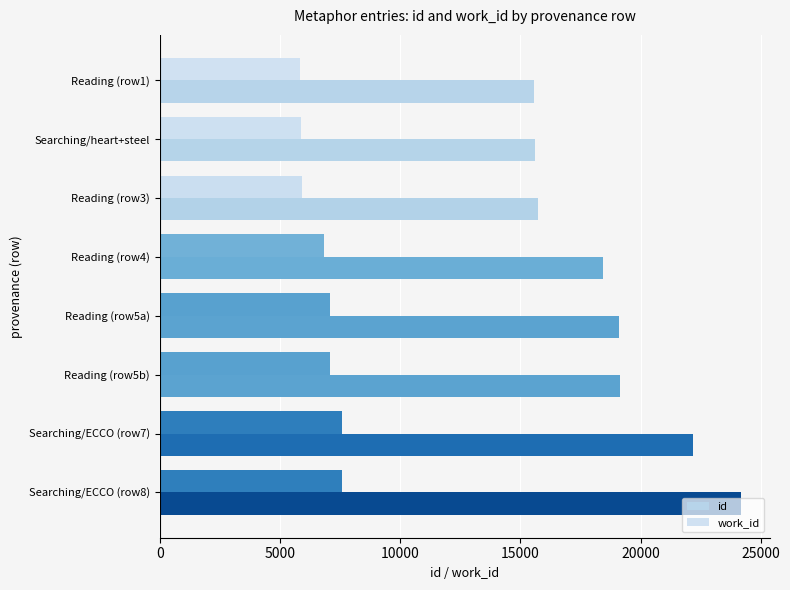

Which series has the widest spread of values?

id